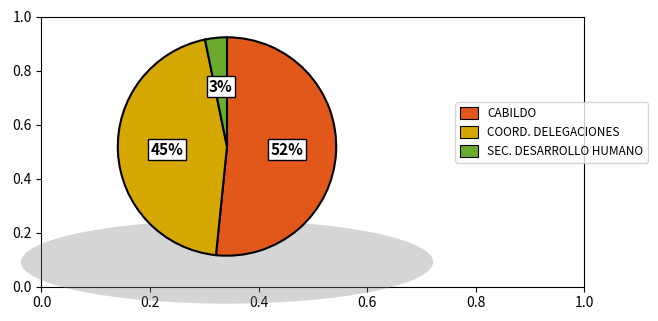

To the nearest percent, what is the average slice percentage?

33%